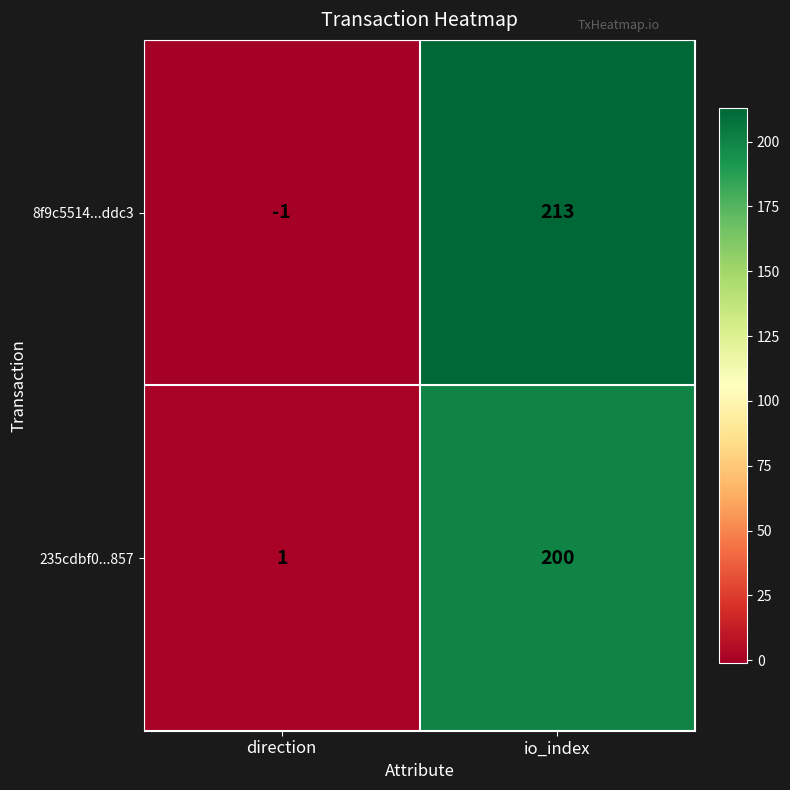

Reading right to left, list all the values displayed in this chart.

8f9c5514...ddc3: 213	-1
235cdbf0...857: 200	1